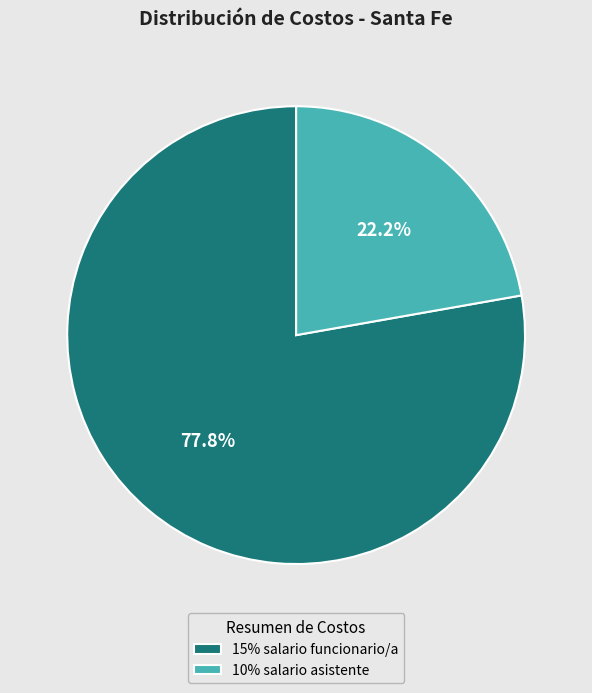

Does 10% salario asistente represent more than half of the total?

No